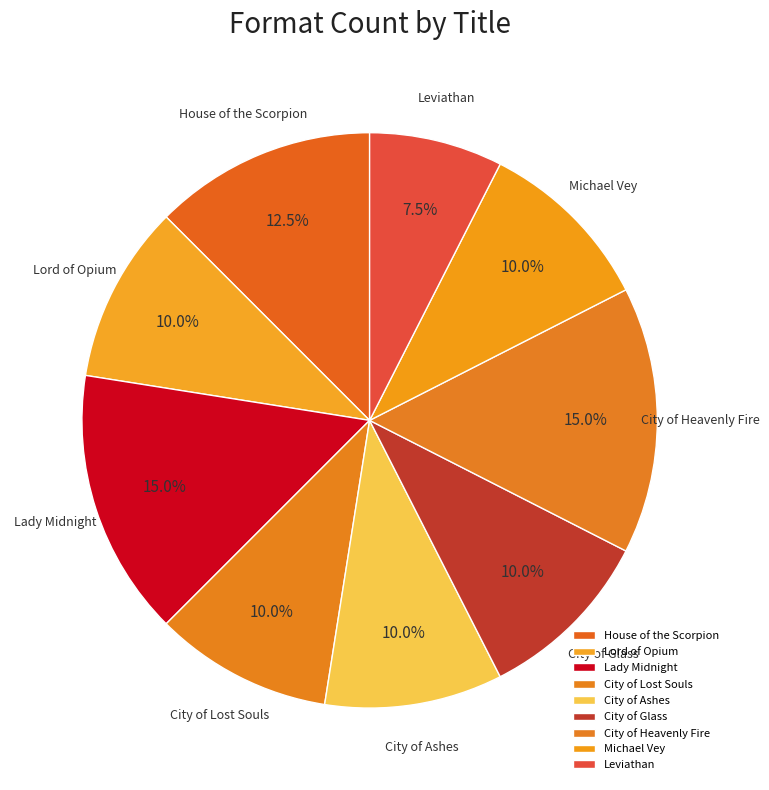

What is the smallest slice in the pie chart?

Leviathan